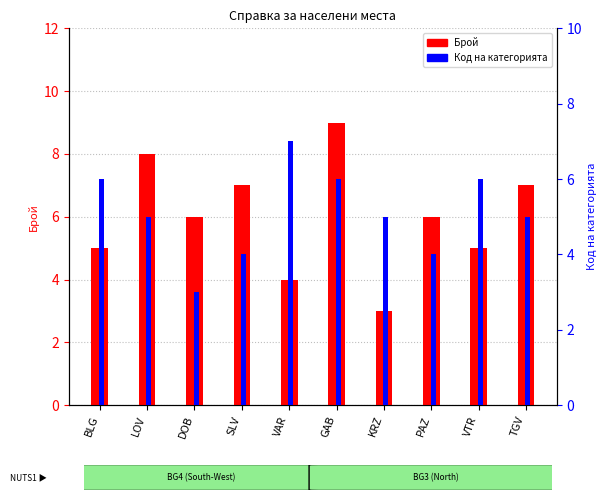

Rank the series by their average value, from lowest to highest.

Код на категорията, Брой